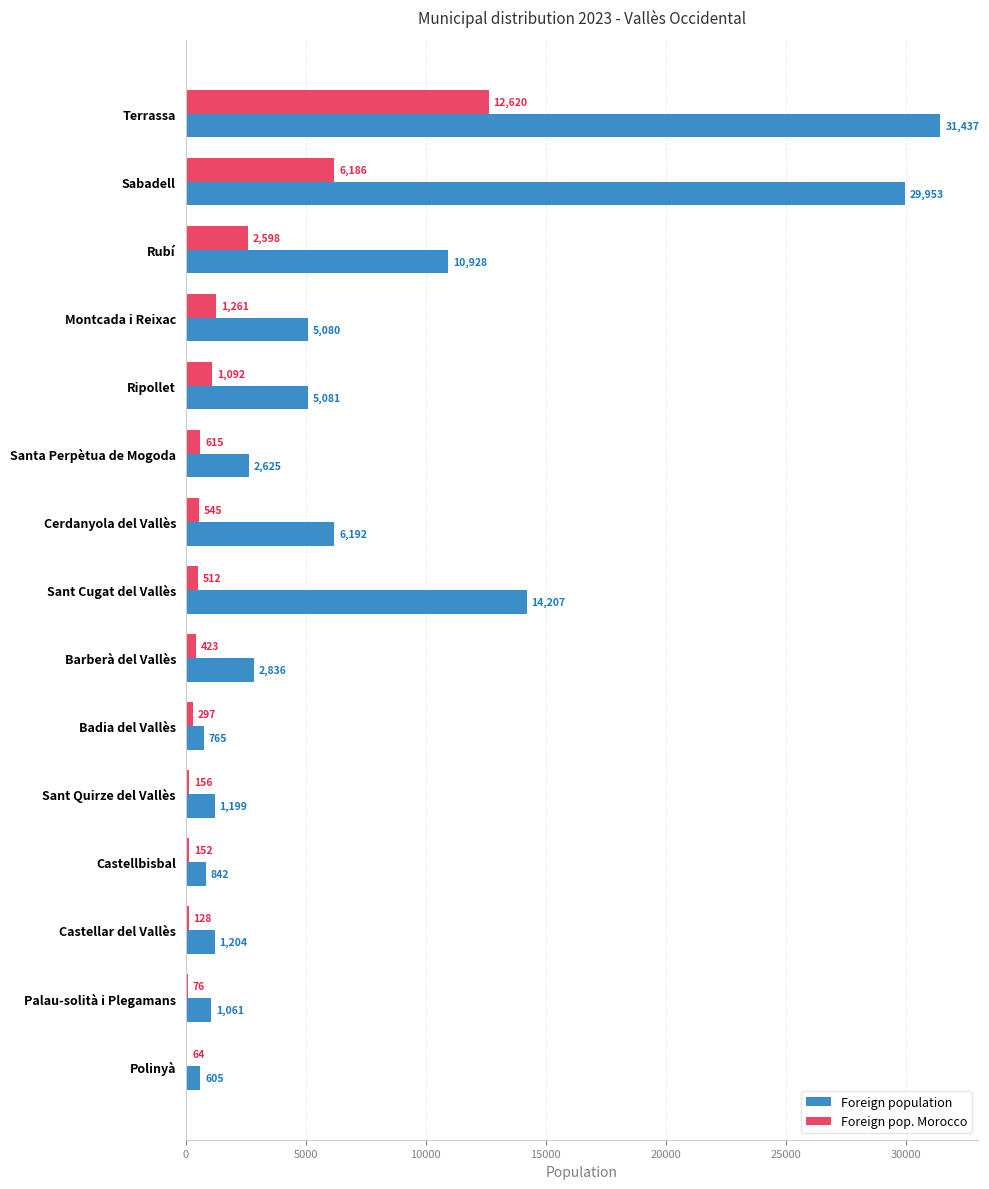

The value of Foreign population at Ripollet is 5081. True or false?

True